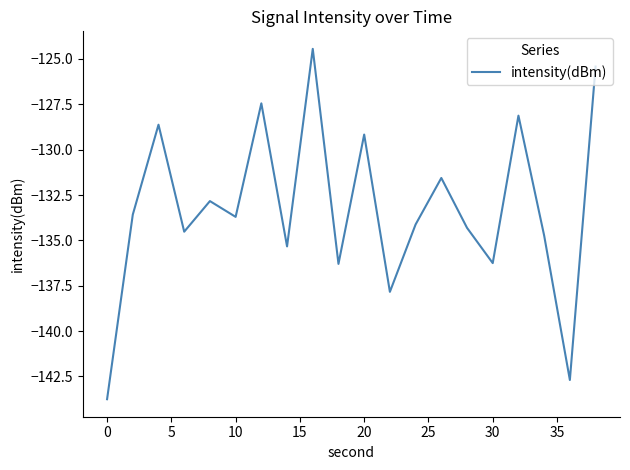

What is the maximum value shown in the chart?

-124.4